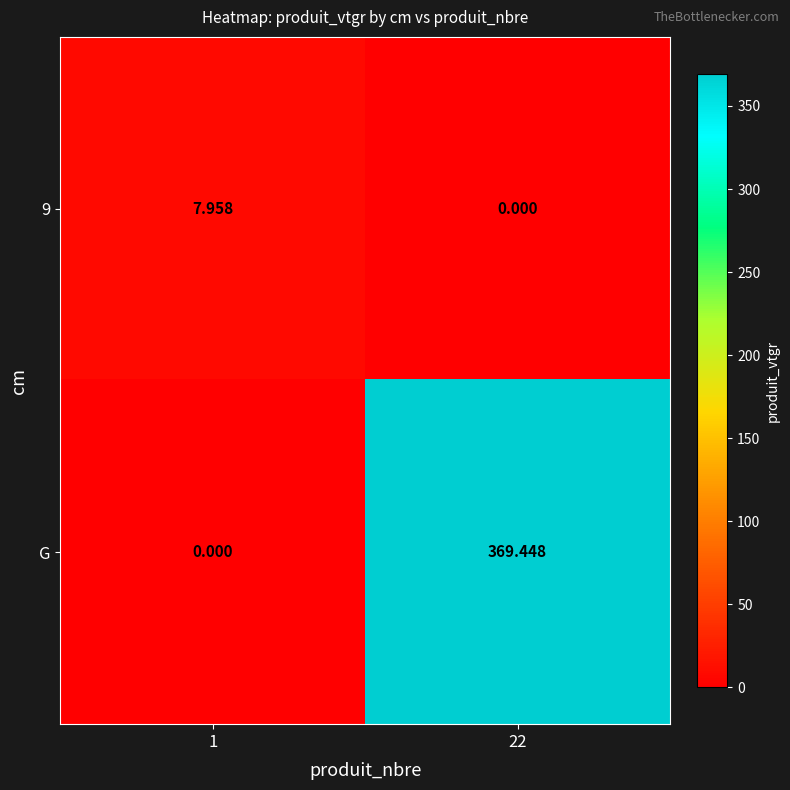

Count the number of data series in this chart.

2